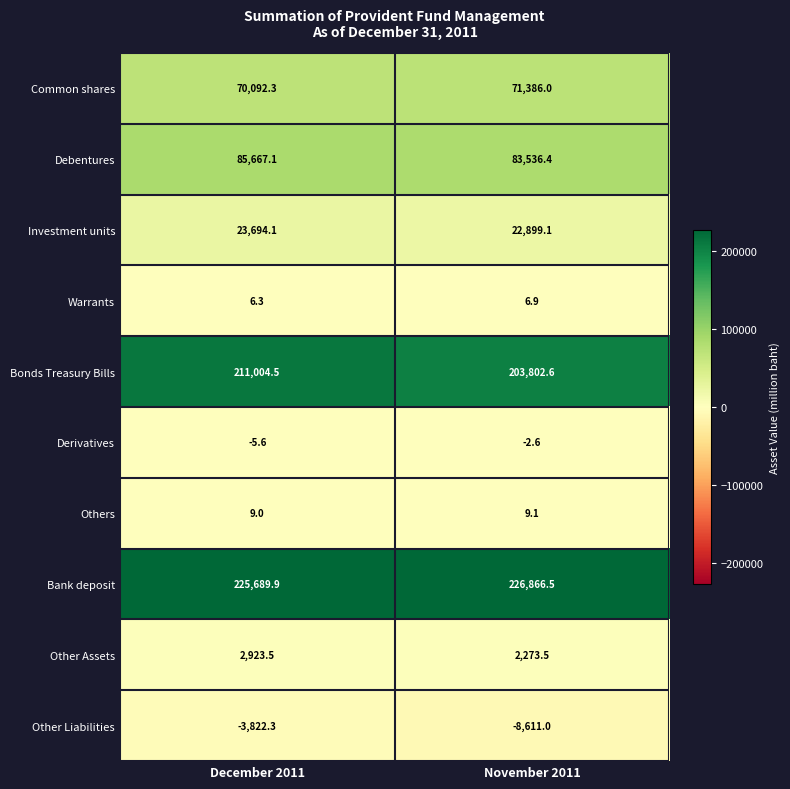

Reading left to right, extract all data points from this chart.

Common shares: 70092.3	71386.0
Debentures: 85667.1	83536.4
Investment units: 23694.1	22899.1
Warrants: 6.3	6.9
Bonds Treasury Bills: 211004.5	203802.6
Derivatives: -5.6	-2.6
Others: 9.0	9.1
Bank deposit: 225689.9	226866.5
Other Assets: 2923.5	2273.5
Other Liabilities: -3822.3	-8611.0